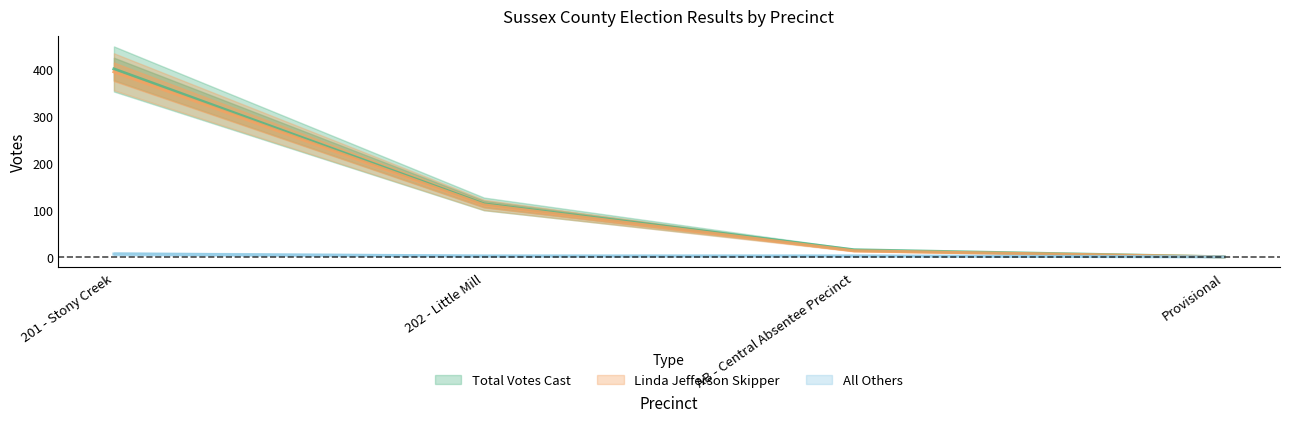

How many distinct data groups are displayed?

3